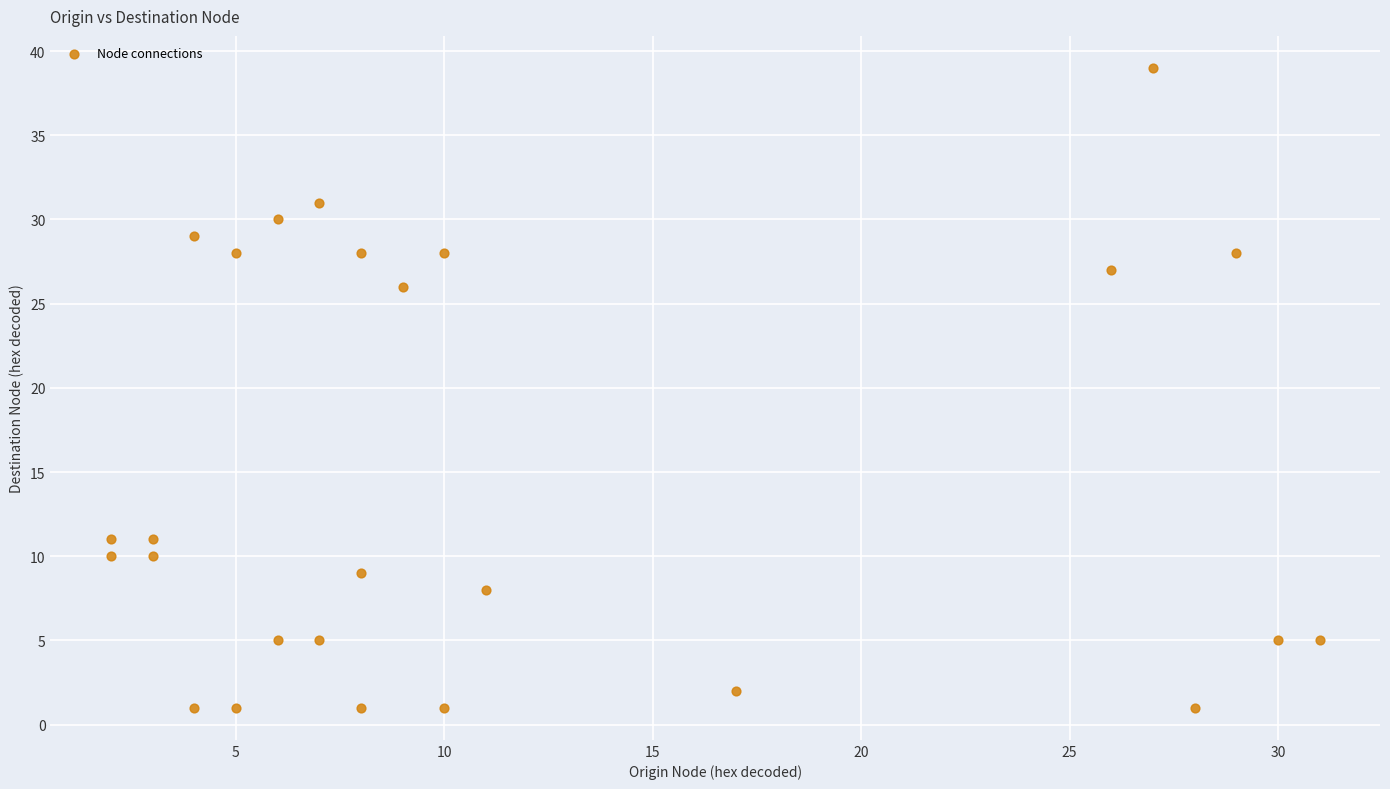

What Y value in the scatter plot is closest to 20?

26